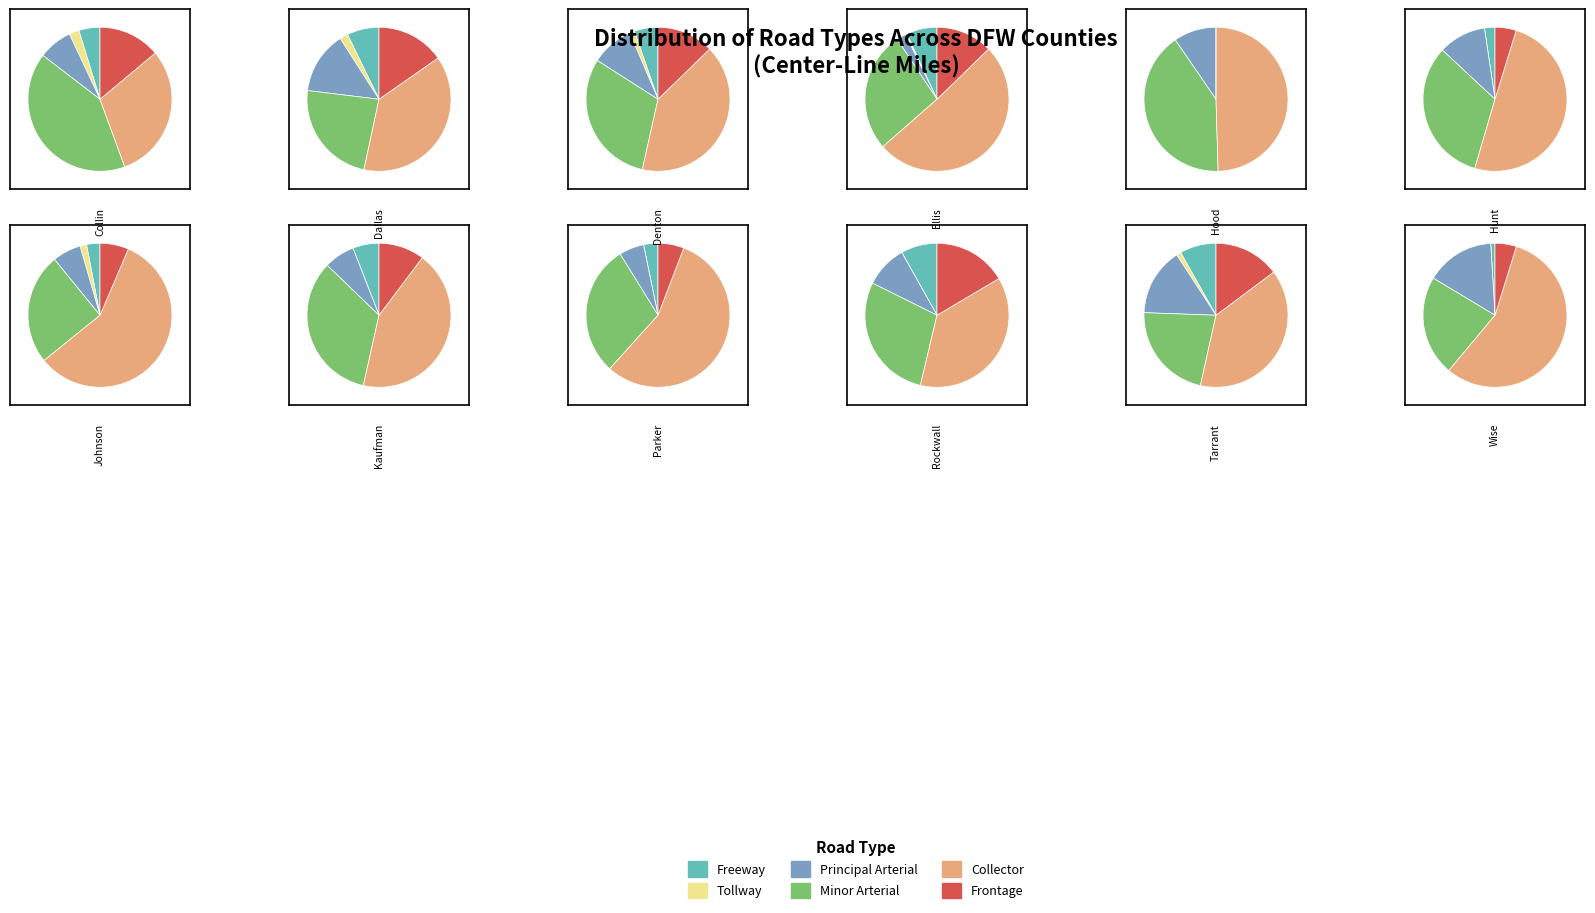

To the nearest percent, what is the difference between the Hood and Hunt slice percentages?

5%